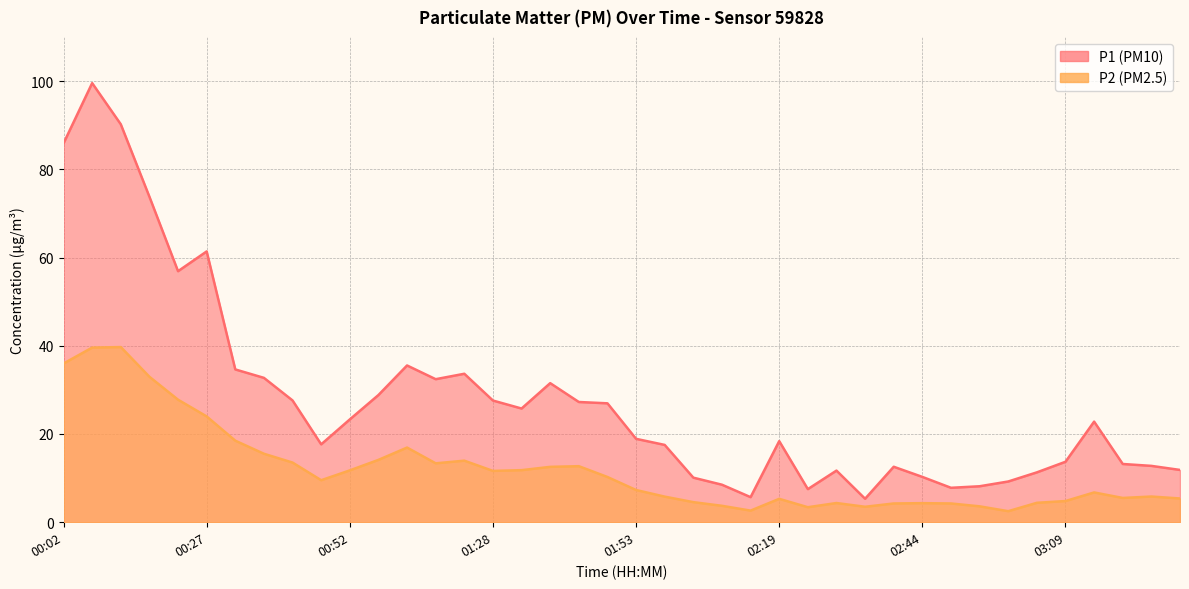

What is the label of the 2nd point from the right?

03:24